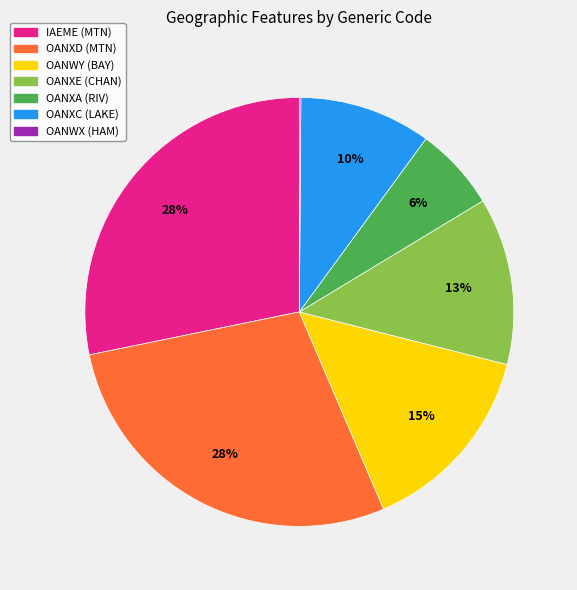

Is there any slice that represents more than half of the pie?

No